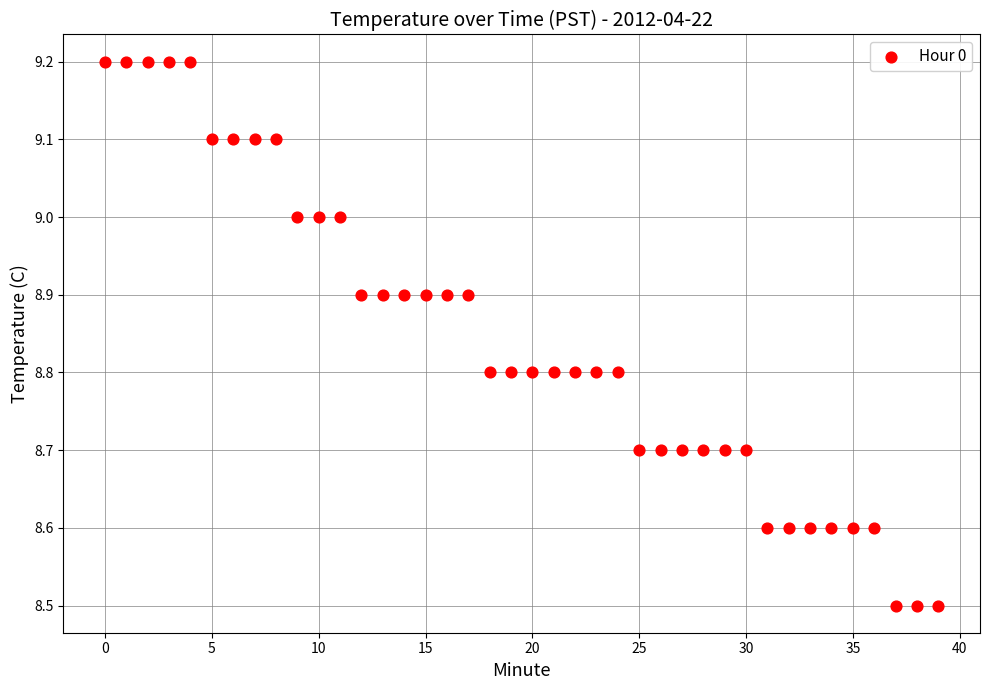

What is the range of Y values (max minus min)?

0.7